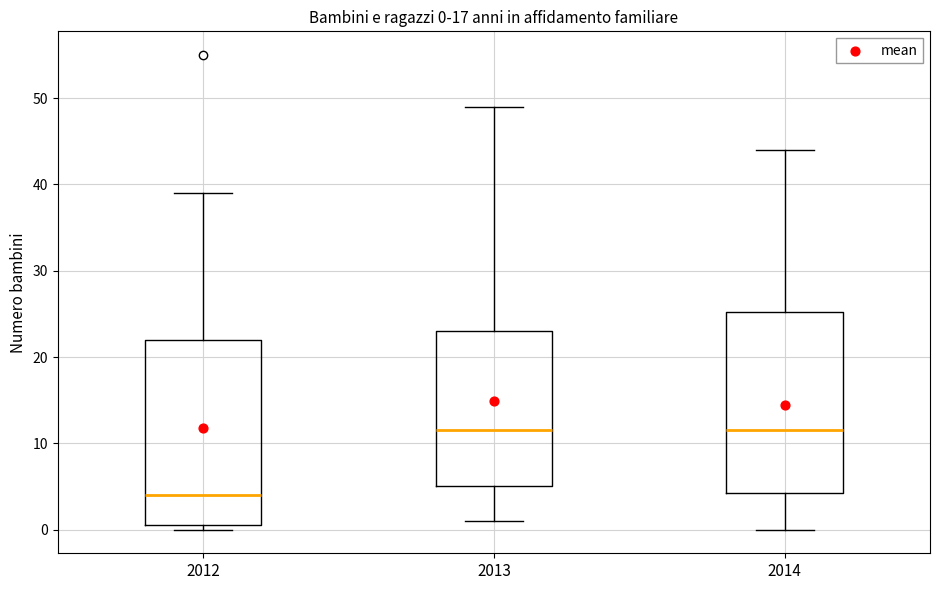

Which box has the lowest median line?

2012